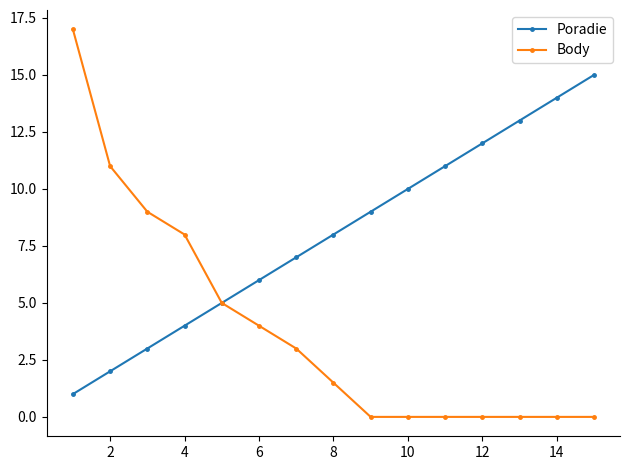

Which series has the largest total across all categories?

Poradie